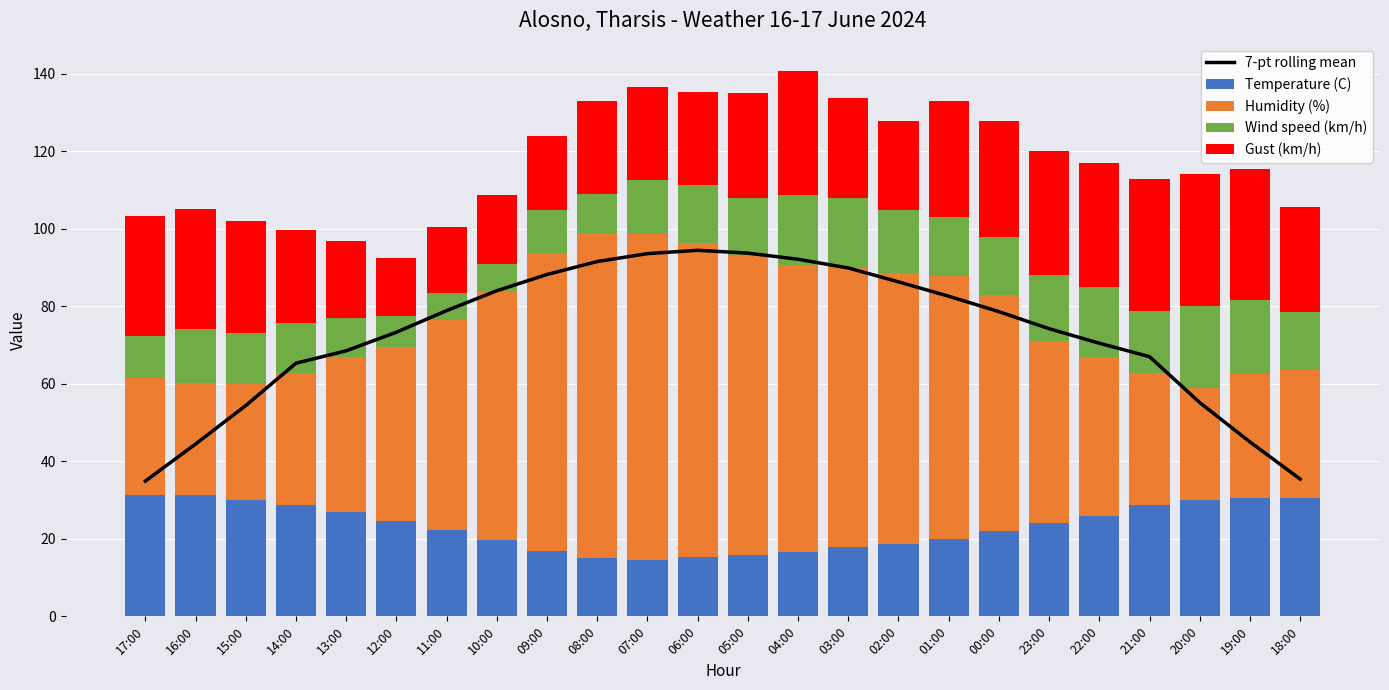

What is the label of the 23rd bar from the left?

19:00